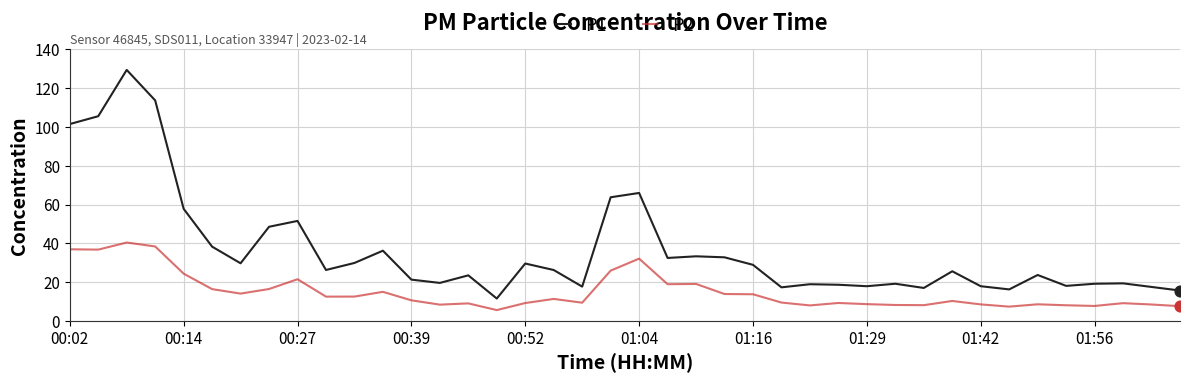

Which series has the largest total across all categories?

P1